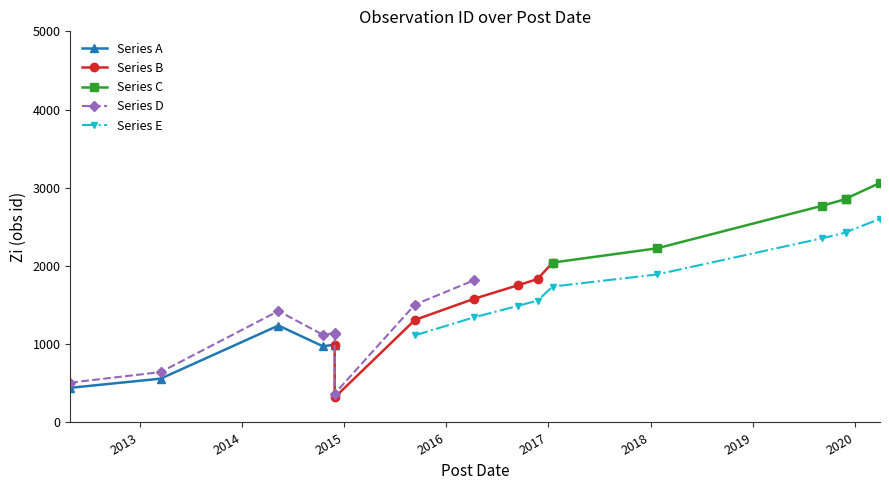

Does the chart display data point markers on the line(s)?

Yes